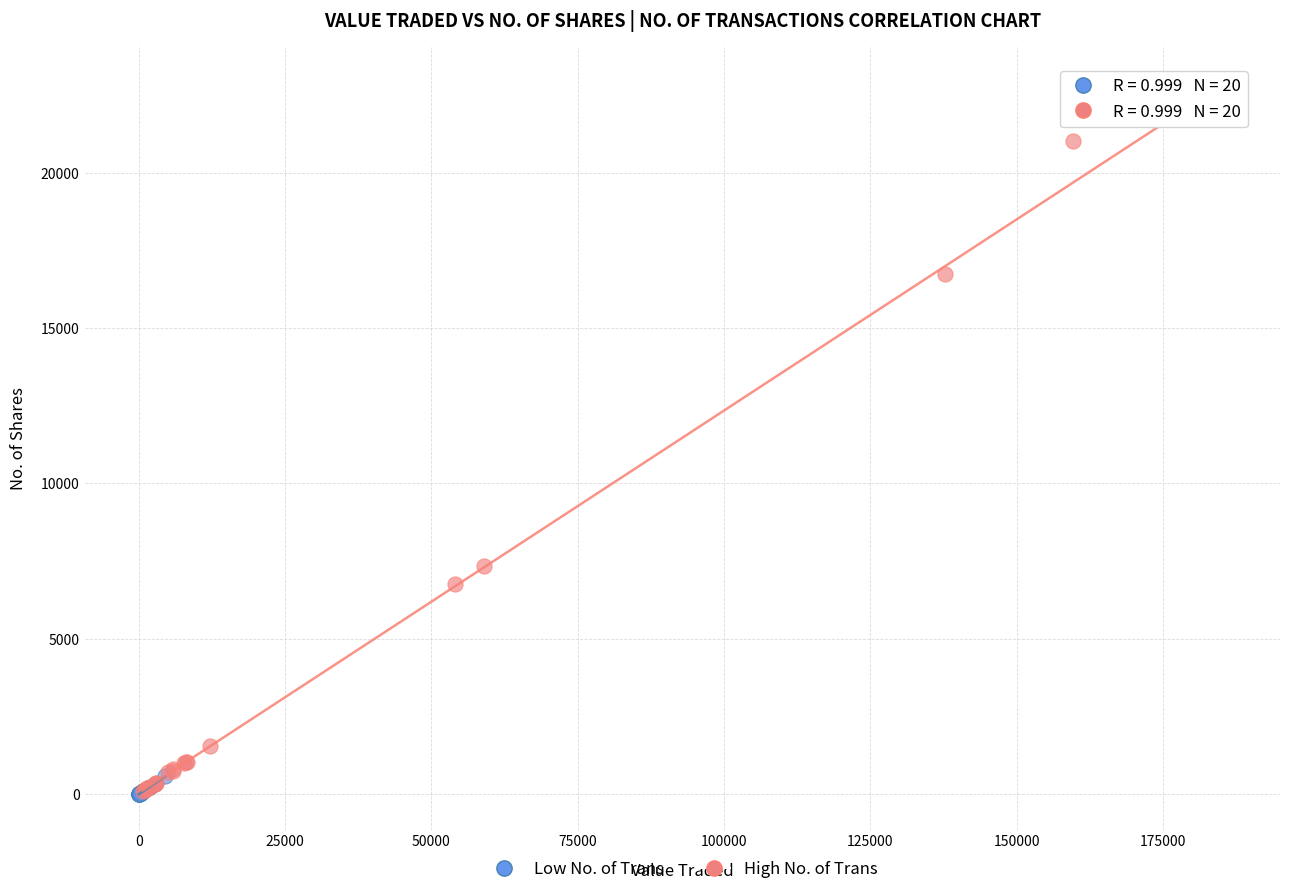

Which series has the widest spread of Y values?

High No. of Trans